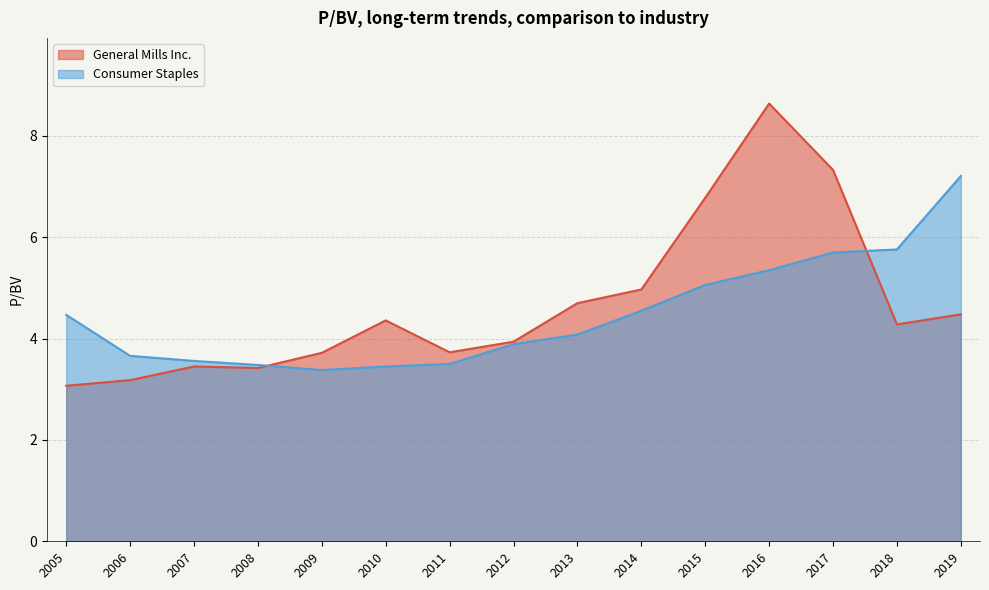

List the labels in order of General Mills Inc. value, largest first.

2016, 2017, 2015, 2014, 2013, 2019, 2010, 2018, 2012, 2011, 2009, 2007, 2008, 2006, 2005